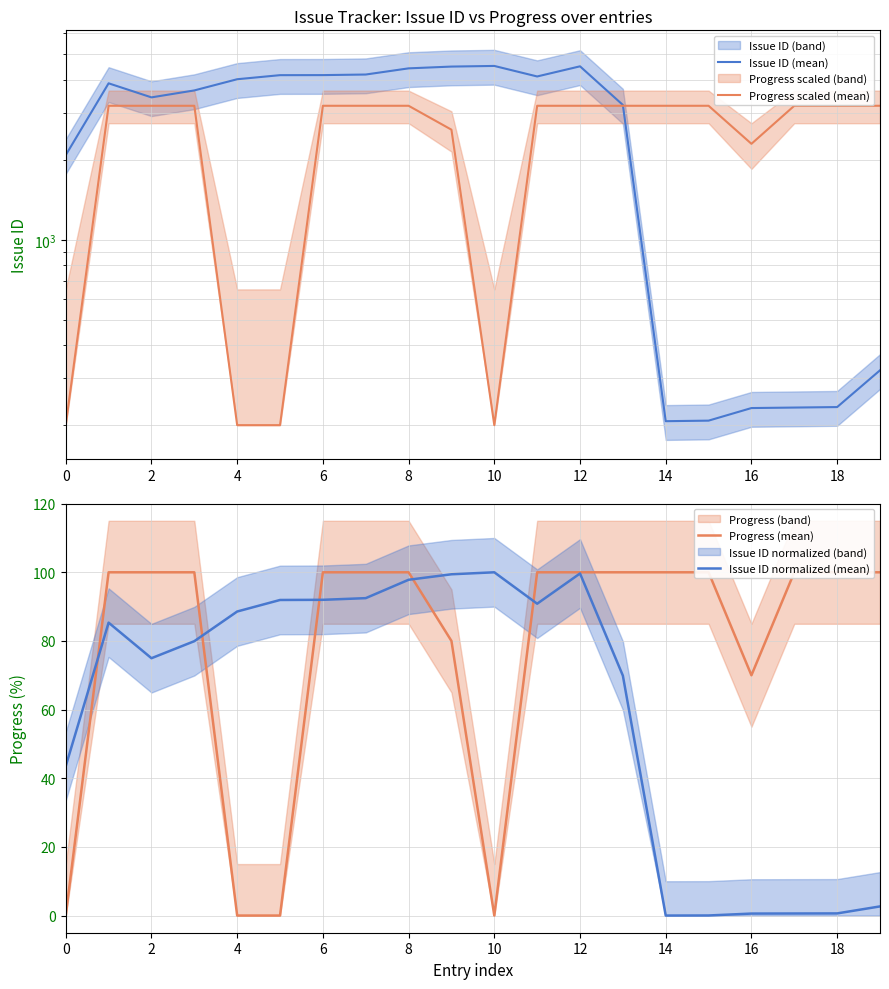

Reading left to right, extract all data points from this chart.

Issue ID (mean): 2085.0	3889.0	3442.0	3656.0	4029.0	4174.0	4176.0	4197.0	4428.0	4497.0	4522.0	4127.0	4507.0	3223.0	207.0	208.0	232.0	233.0	234.0	322.0
Progress scaled (mean): 200.0	3200.0	3200.0	3200.0	200.0	200.0	3200.0	3200.0	3200.0	2600.0	200.0	3200.0	3200.0	3200.0	3200.0	3200.0	2300.0	3200.0	3200.0	3200.0
Progress (mean): 0.0	100.0	100.0	100.0	0.0	0.0	100.0	100.0	100.0	80.0	0.0	100.0	100.0	100.0	100.0	100.0	70.0	100.0	100.0	100.0
Issue ID normalized (mean): 43.5	85.3	75.0	79.9	88.6	91.9	92.0	92.5	97.8	99.4	100.0	90.8	99.7	69.9	0.0	0.0	0.6	0.6	0.6	2.7